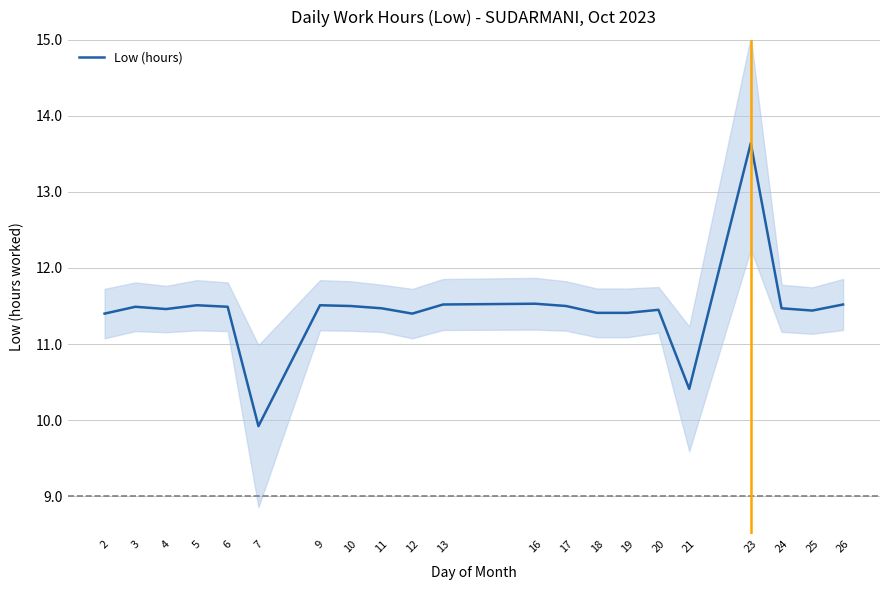

The chart shows a value of 5.5 at 13. True or false?

False